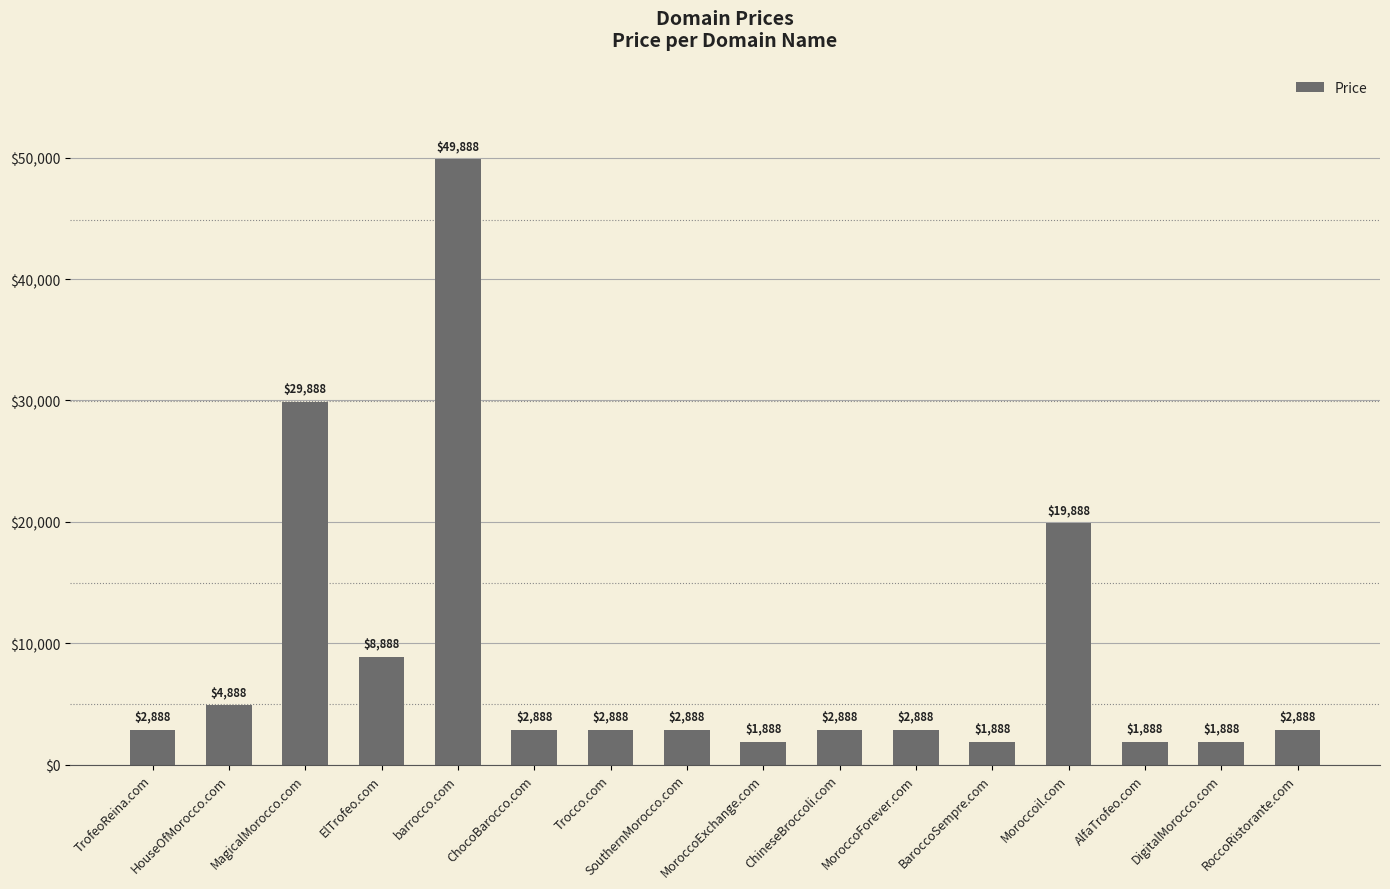

Count the number of categories in the chart.

16